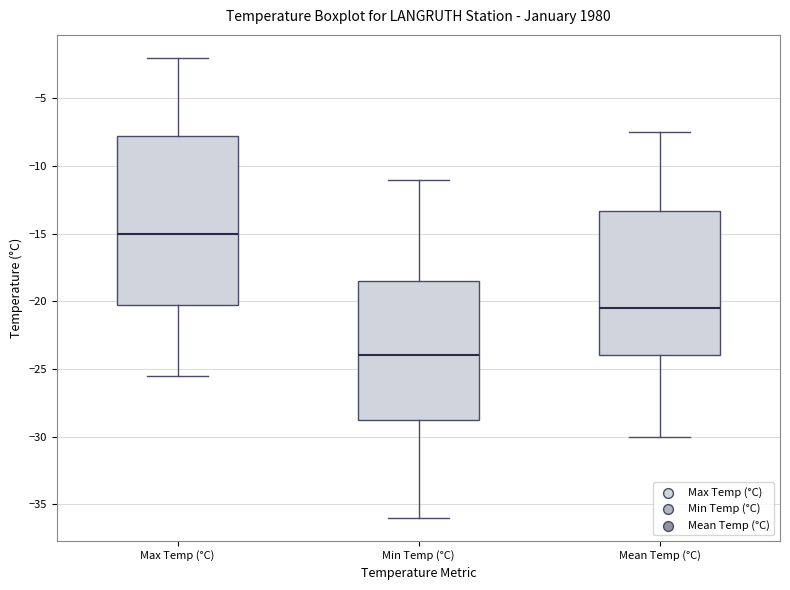

Where is the upper edge of the box for Mean Temp (°C) on the y-axis? The values are not printed on the chart, so give them approximately, as read against the axis.

-13.5